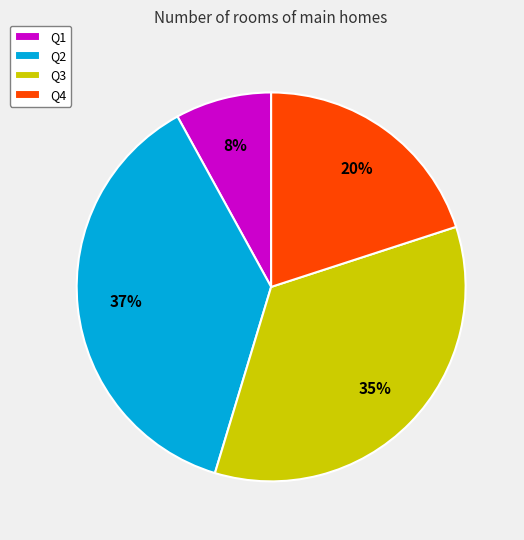

Which slice is the smallest?

Q1